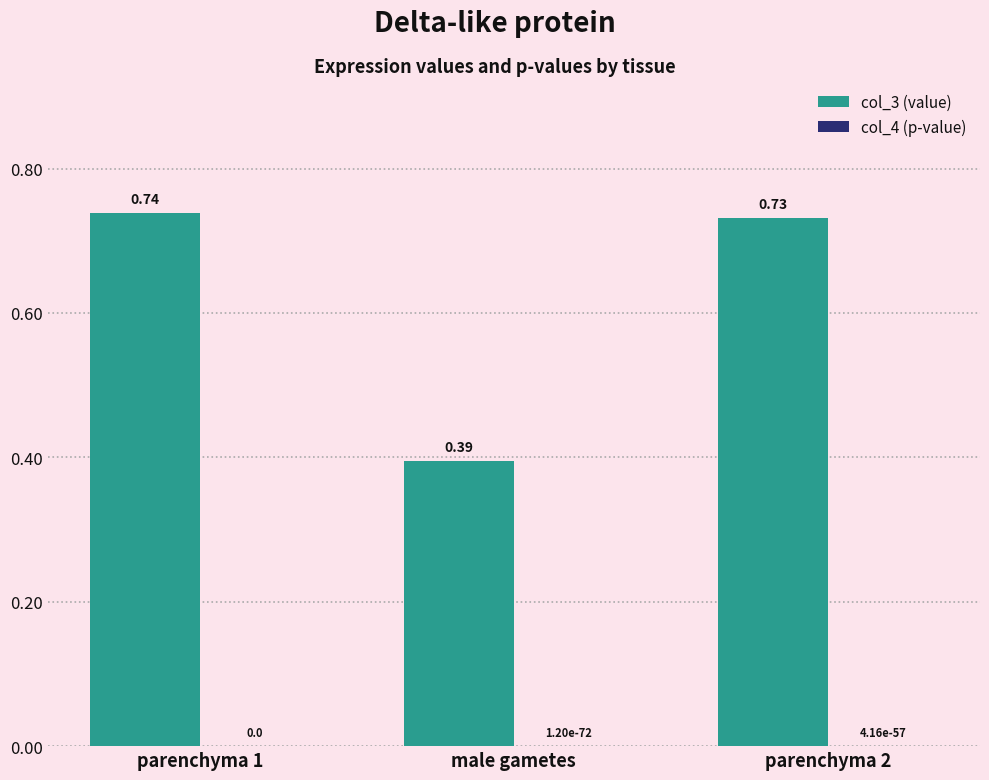

Between parenchyma 1 and male gametes, which series saw the biggest shift?

col_3 (value)